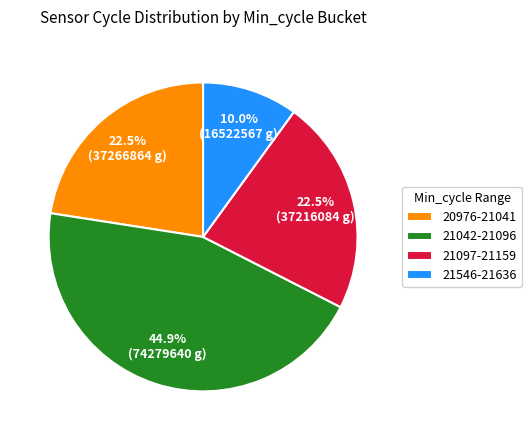

What is the ratio of the value at 21042-21096 to the value at 21546-21636?

4.5